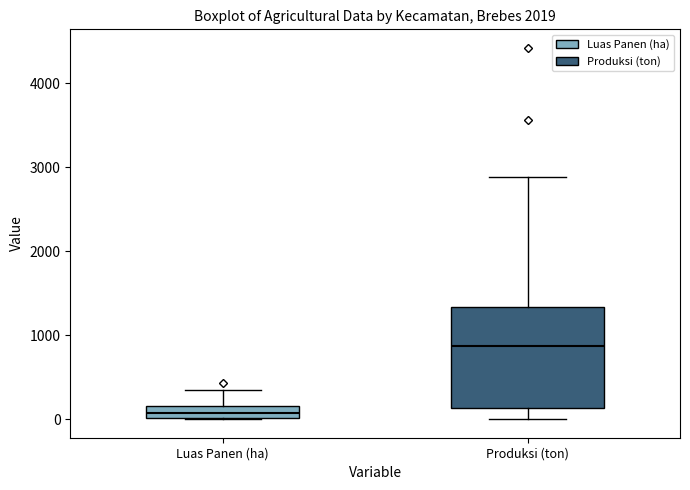

Where does the upper whisker of the box for Luas Panen (ha) end on the y-axis? The values are not printed on the chart, so give them approximately, as read against the axis.

300